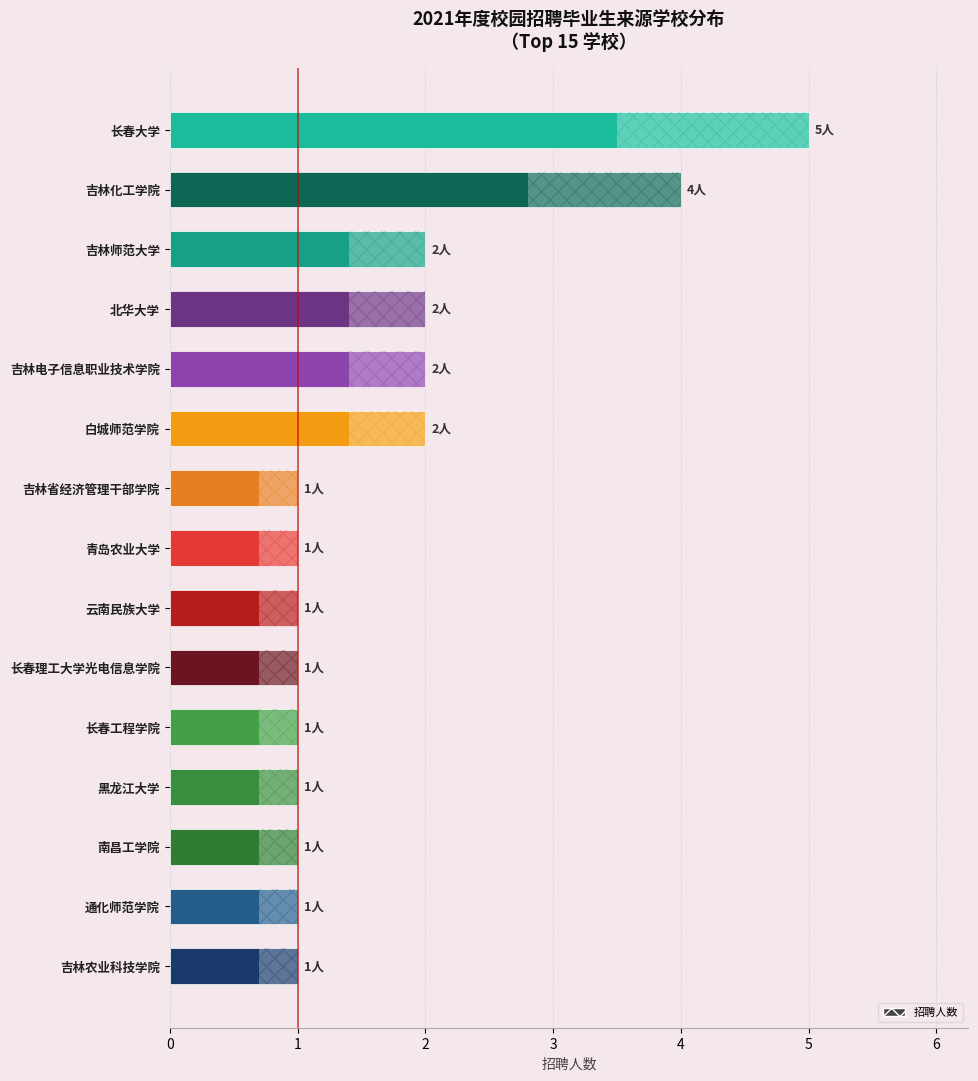

Approximately how many times larger is the value at 长春大学 compared to 白城师范学院?

2.5